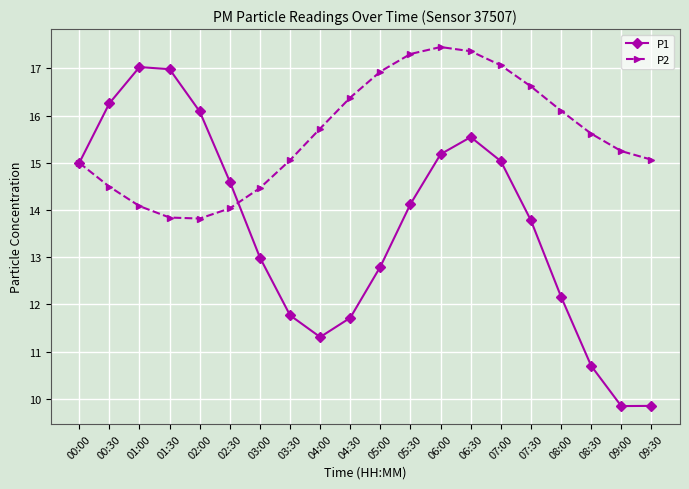

Is it true that P1 equals 25.8 at 01:30?

False